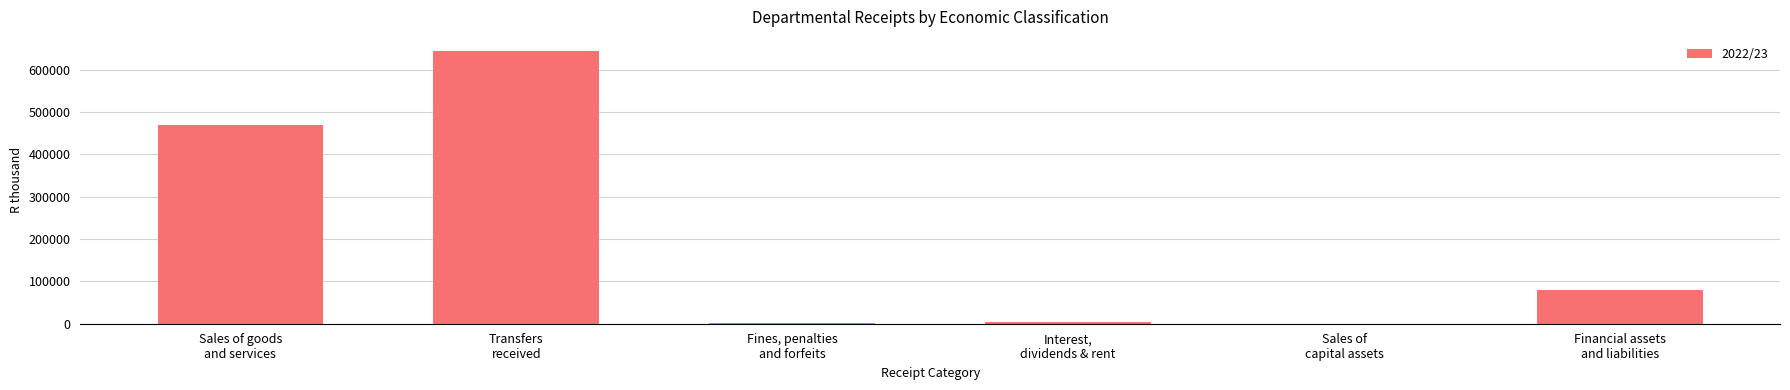

What is the maximum value shown in the chart?

644967